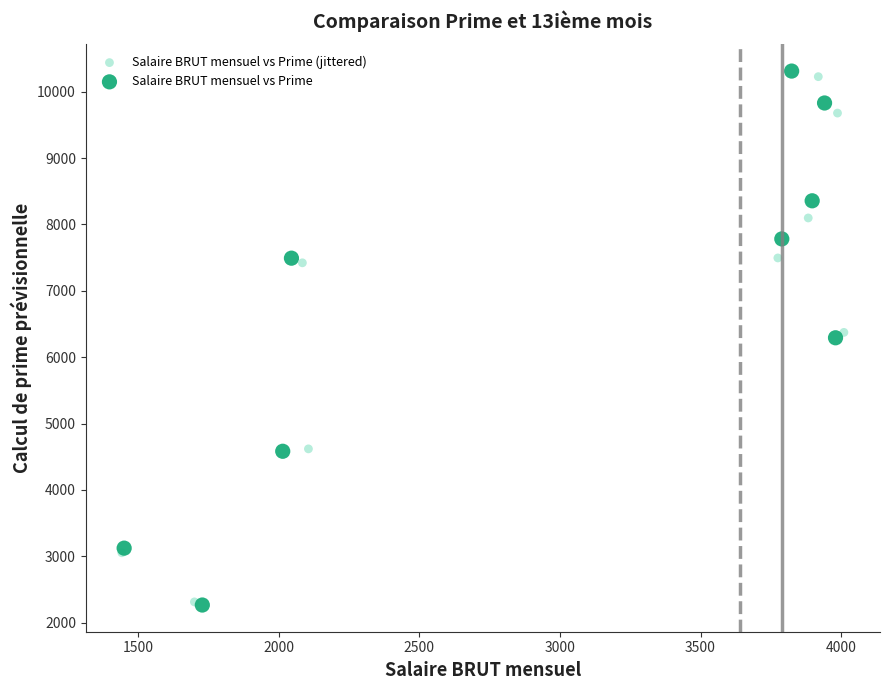

Which series has the widest spread of Y values?

Salaire BRUT mensuel vs Prime